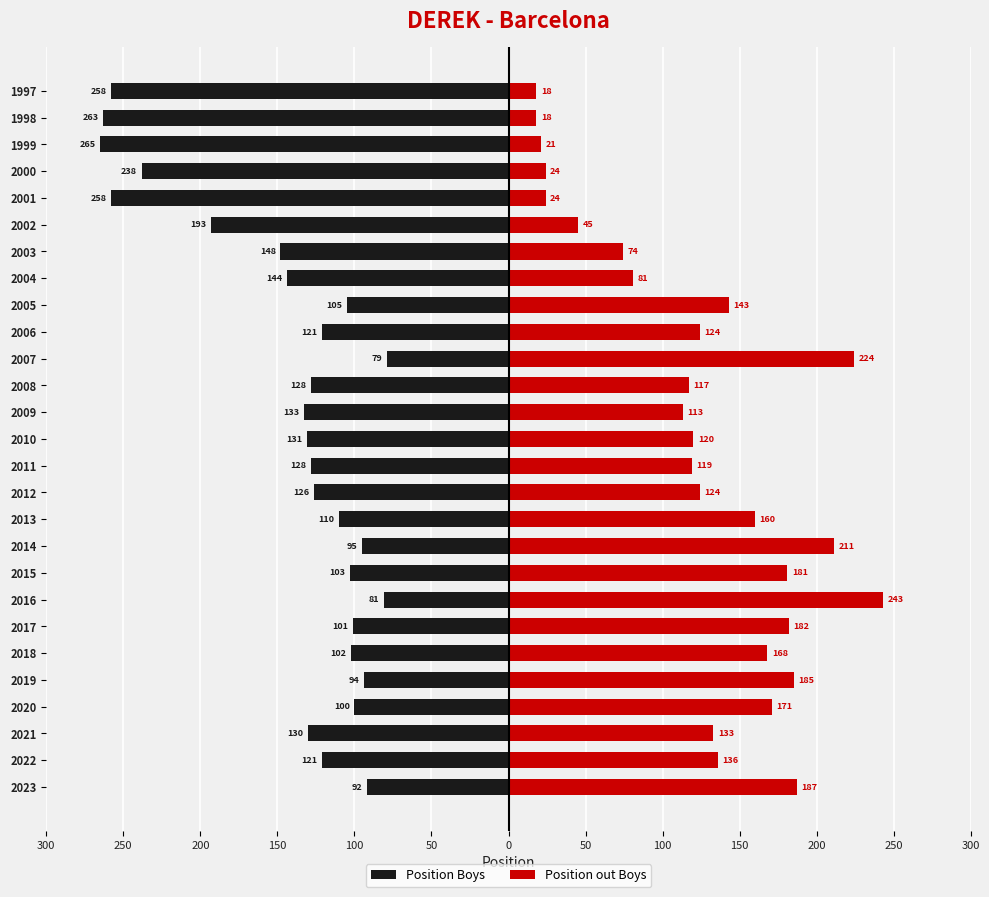

The value of Position out Boys at 2021 is 35. True or false?

False